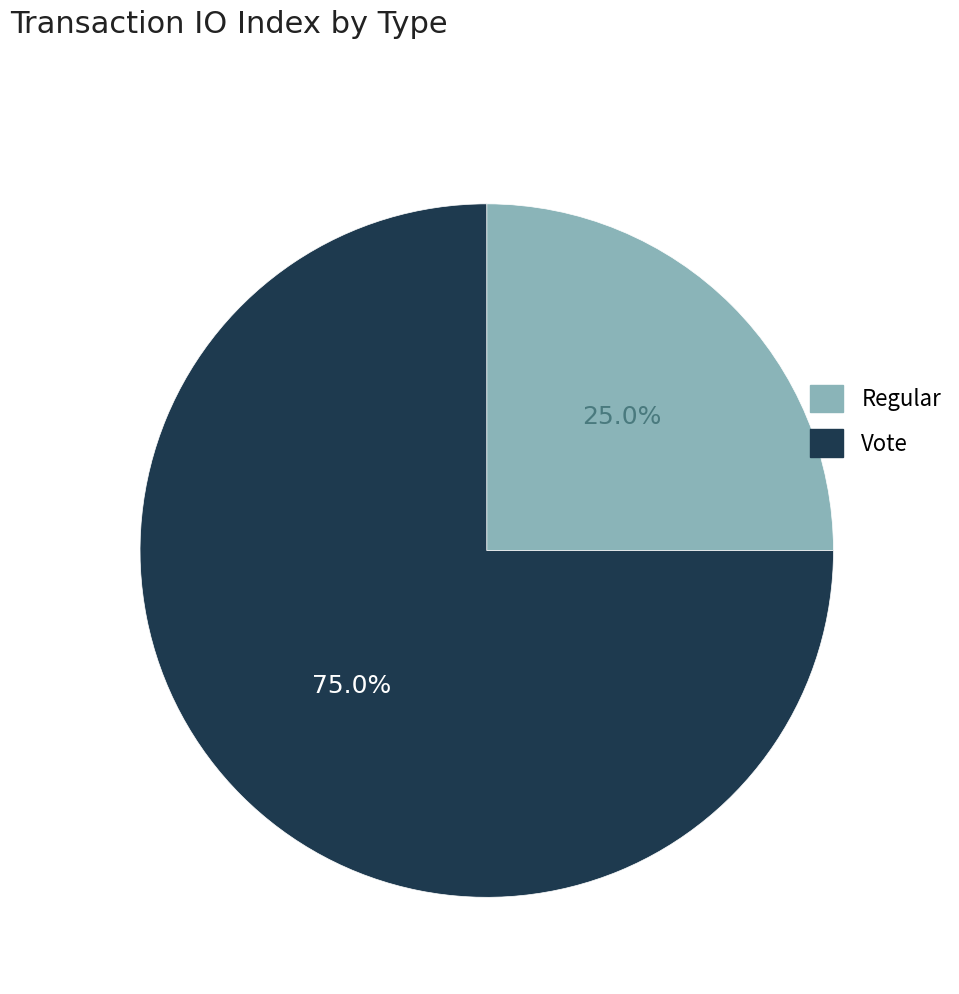

What portion of the pie excludes Vote?

25.0%